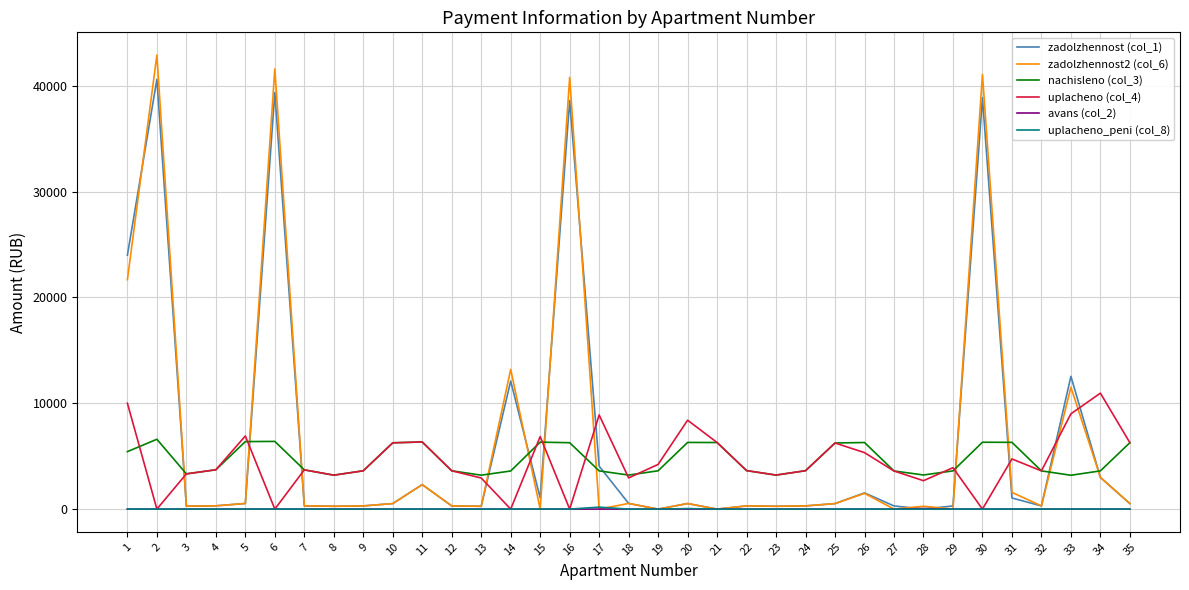

Is the value of nachisleno (col_3) at 26 greater than the value of uplacheno (col_4) at 12?

Yes